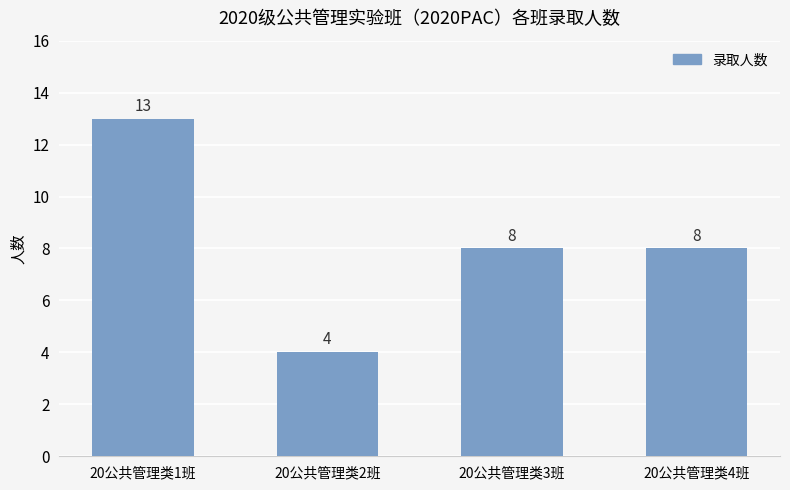

At which label does the data first exceed 8?

20公共管理类1班